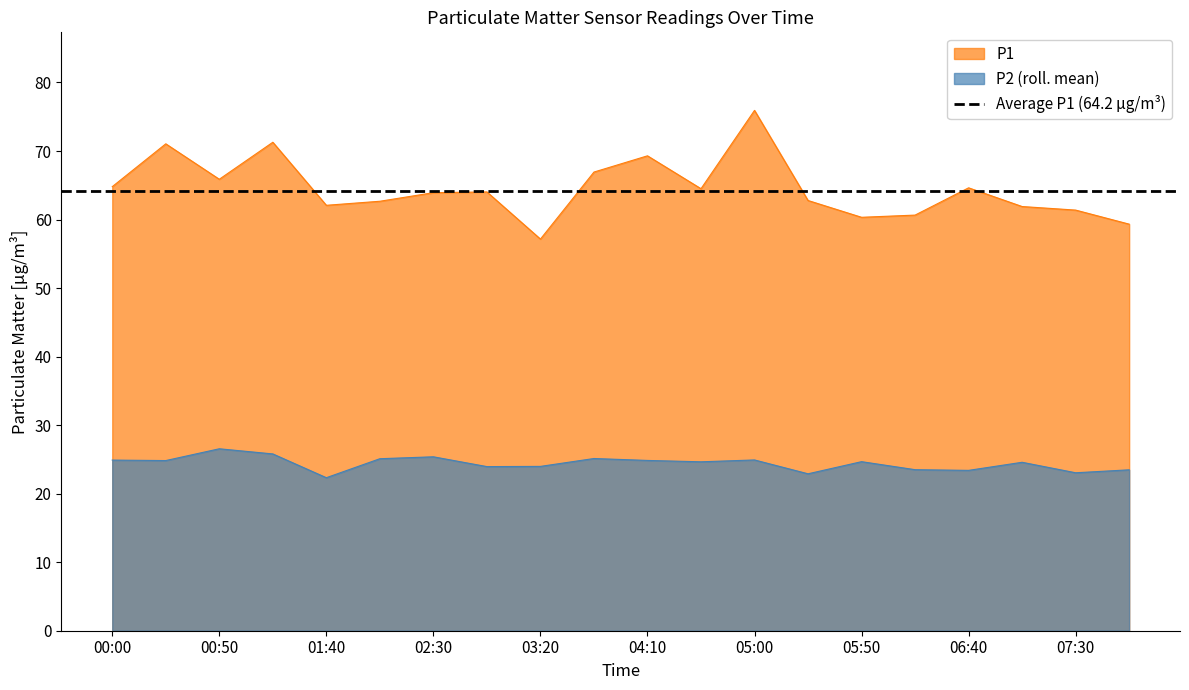

Rank the categories by P1 value from highest to lowest.

05:00, 01:15, 00:25, 04:10, 03:45, 00:50, 00:00, 06:40, 04:35, 02:55, 02:30, 05:25, 02:05, 01:40, 07:05, 07:30, 06:15, 05:50, 07:55, 03:20